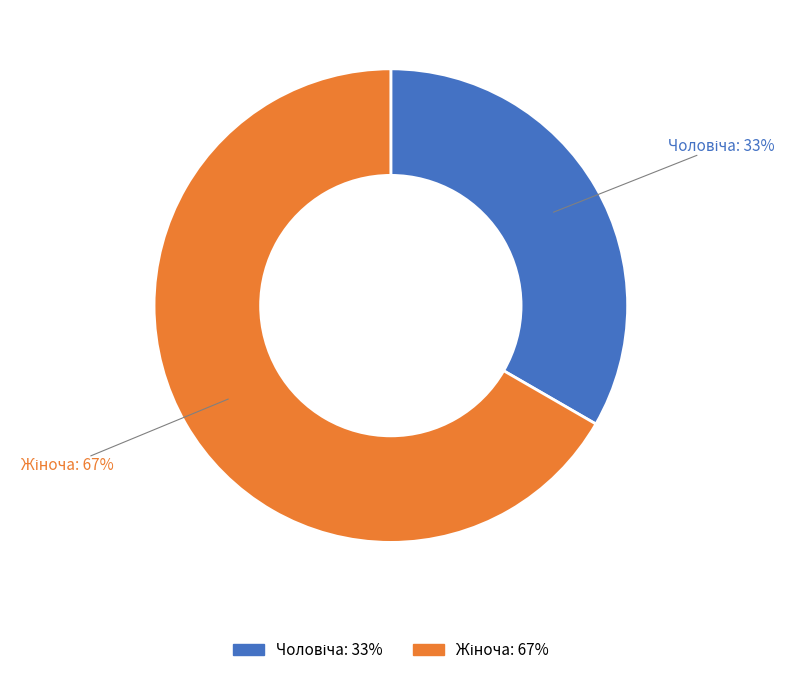

To the nearest percent, what is the average slice percentage?

50%